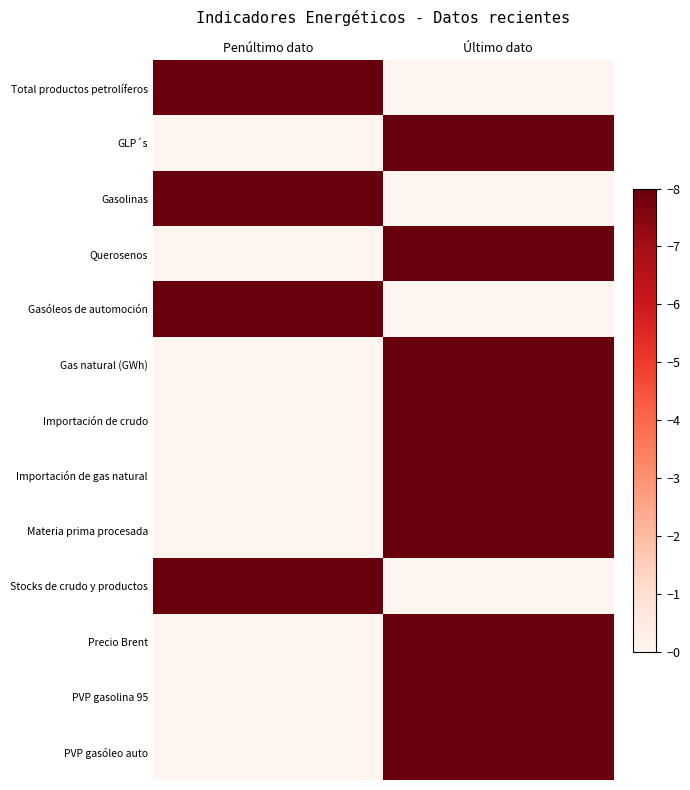

At which category does the chart reach its peak across all series?

Penúltimo dato